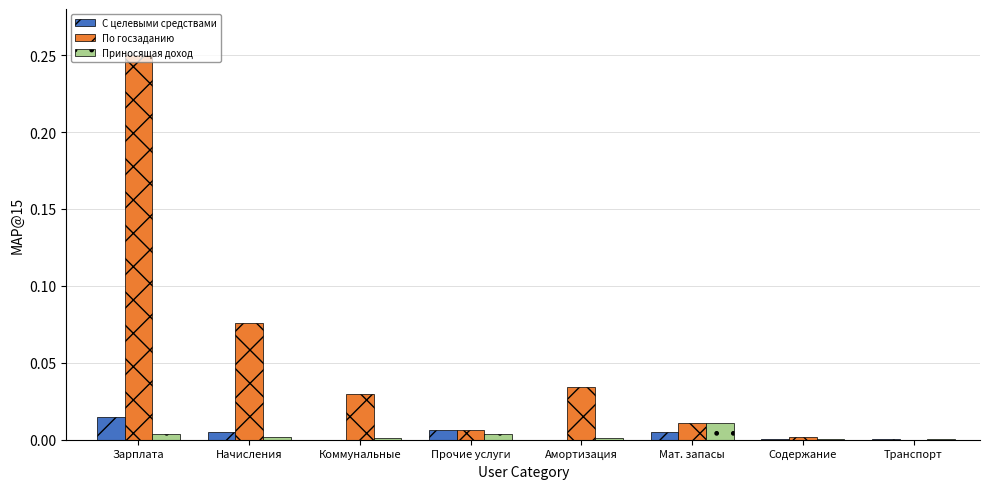

At which category does the chart reach its peak across all series?

Зарплата